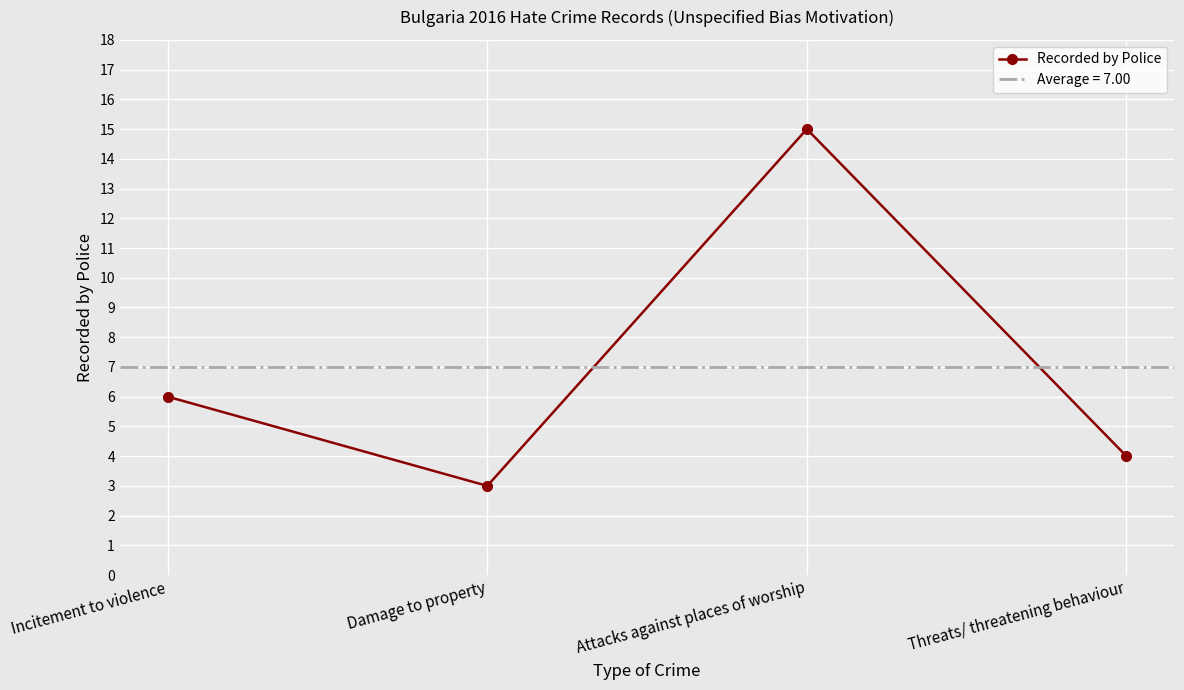

What is the greatest value displayed?

15